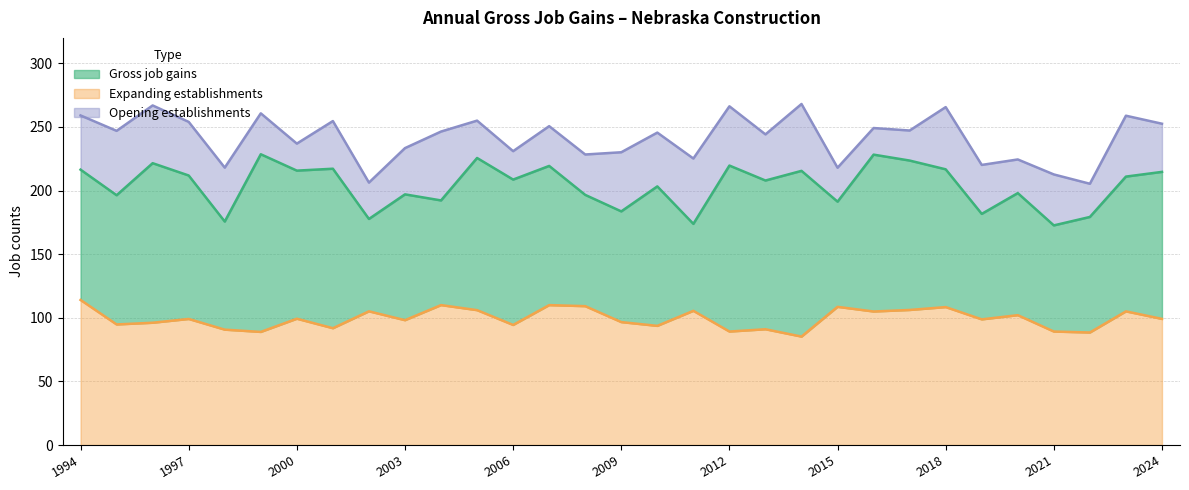

What is the sum of all Gross job gains values?

6200